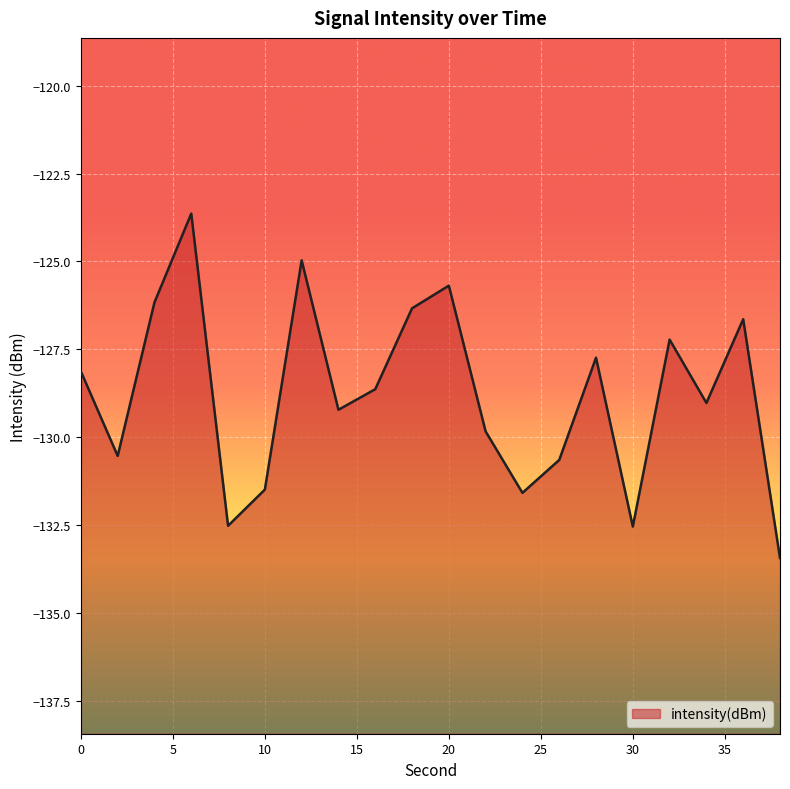

What is the value of the 17th point from the left?

-127.2